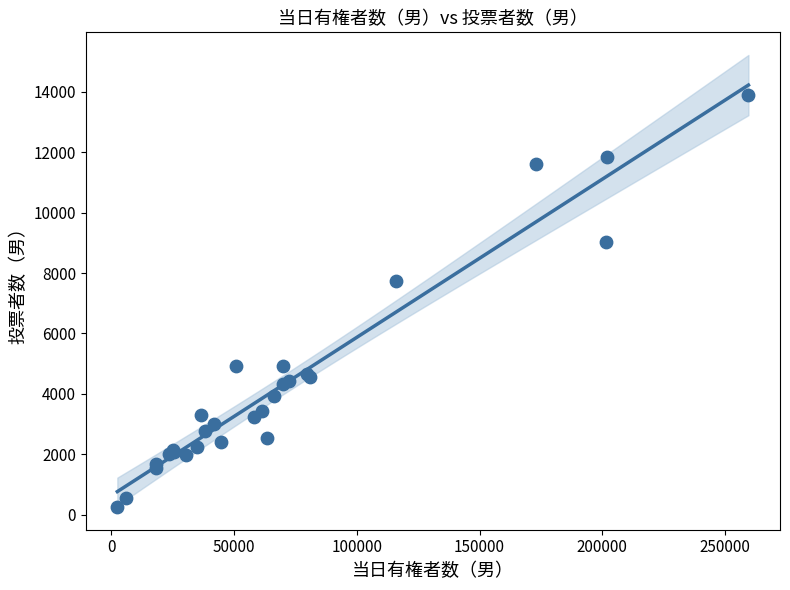

What Y value in the scatter plot is closest to 7066?

7750